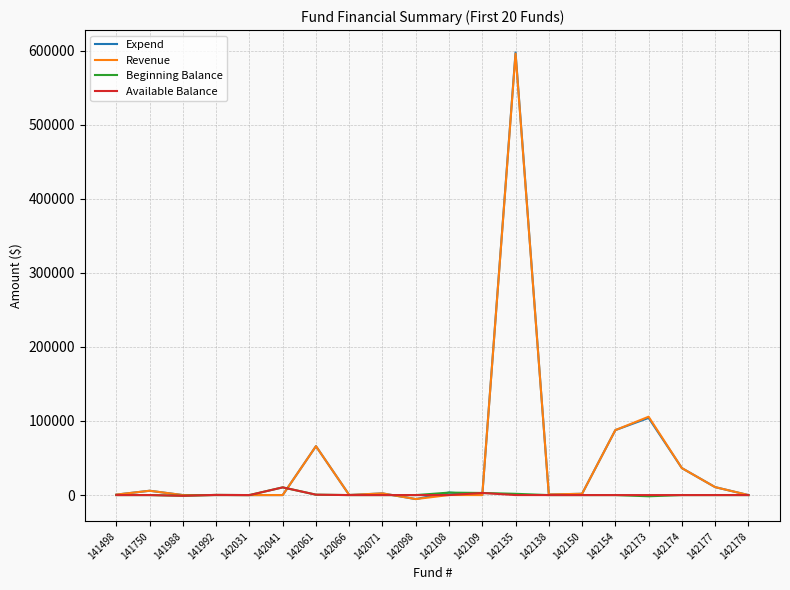

Is it true that Beginning Balance equals 0.0 at 141750?

True